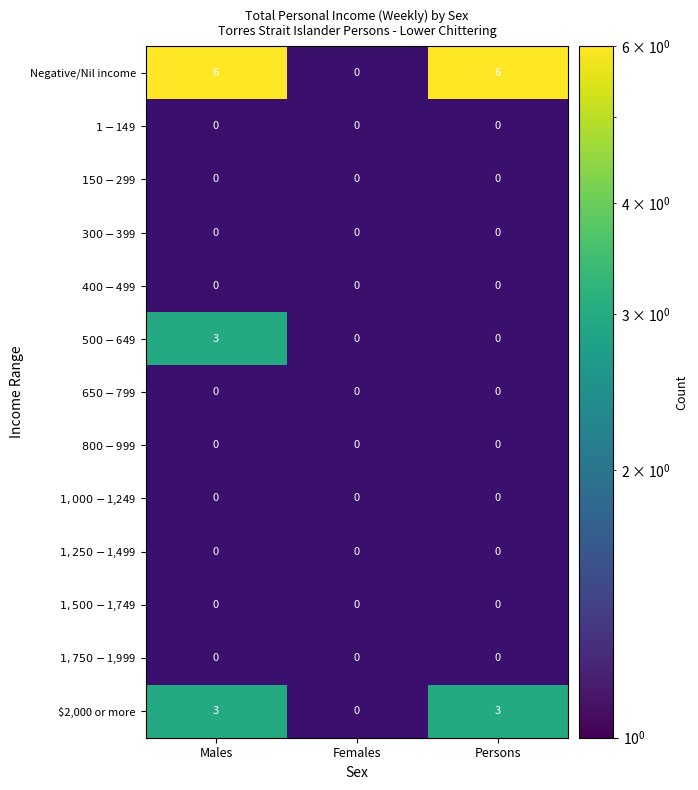

Between Females and Males, which is larger?

Males